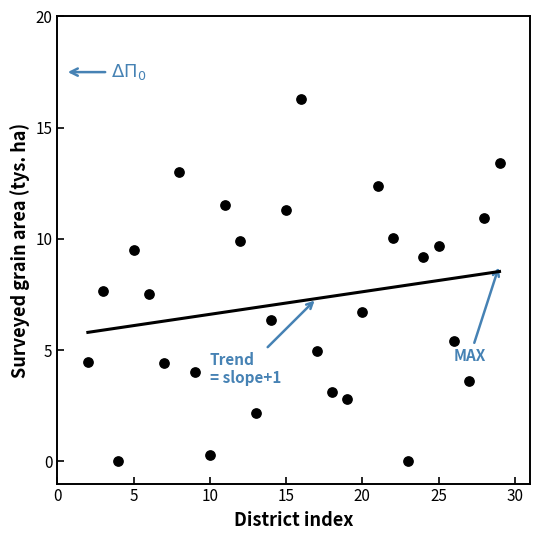

What is the range of Y values (max minus min)?

16.3